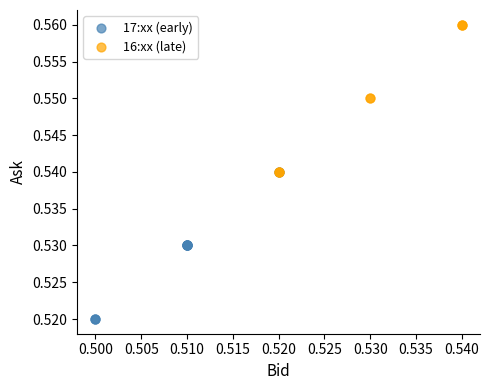

Which series contains the lowest Y value?

17:xx (early)